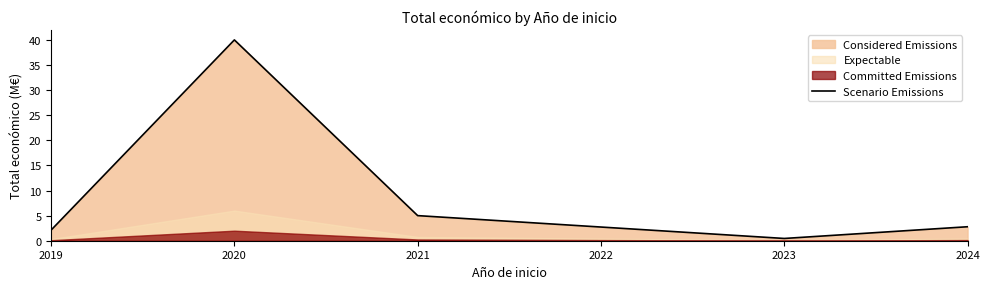

The value of Scenario Emissions at 2020 is 40.0. True or false?

True